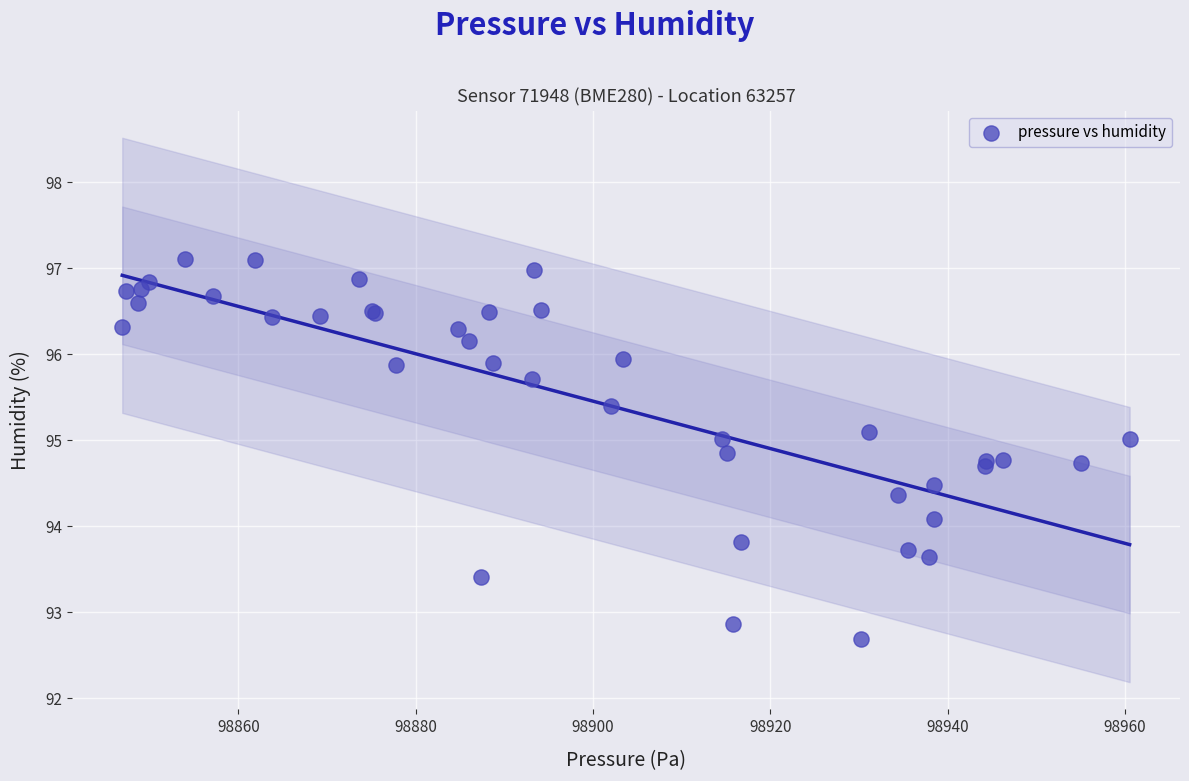

What Y value in the scatter plot is closest to 94?

94.1